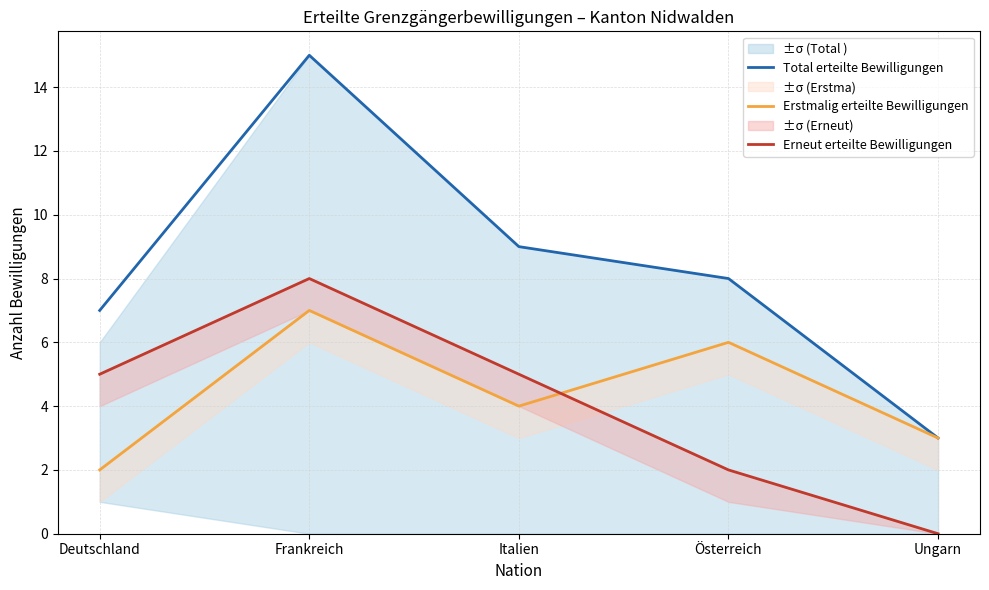

True or false: Erstmalig erteilte Bewilligungen has a value of 7 at Frankreich.

True